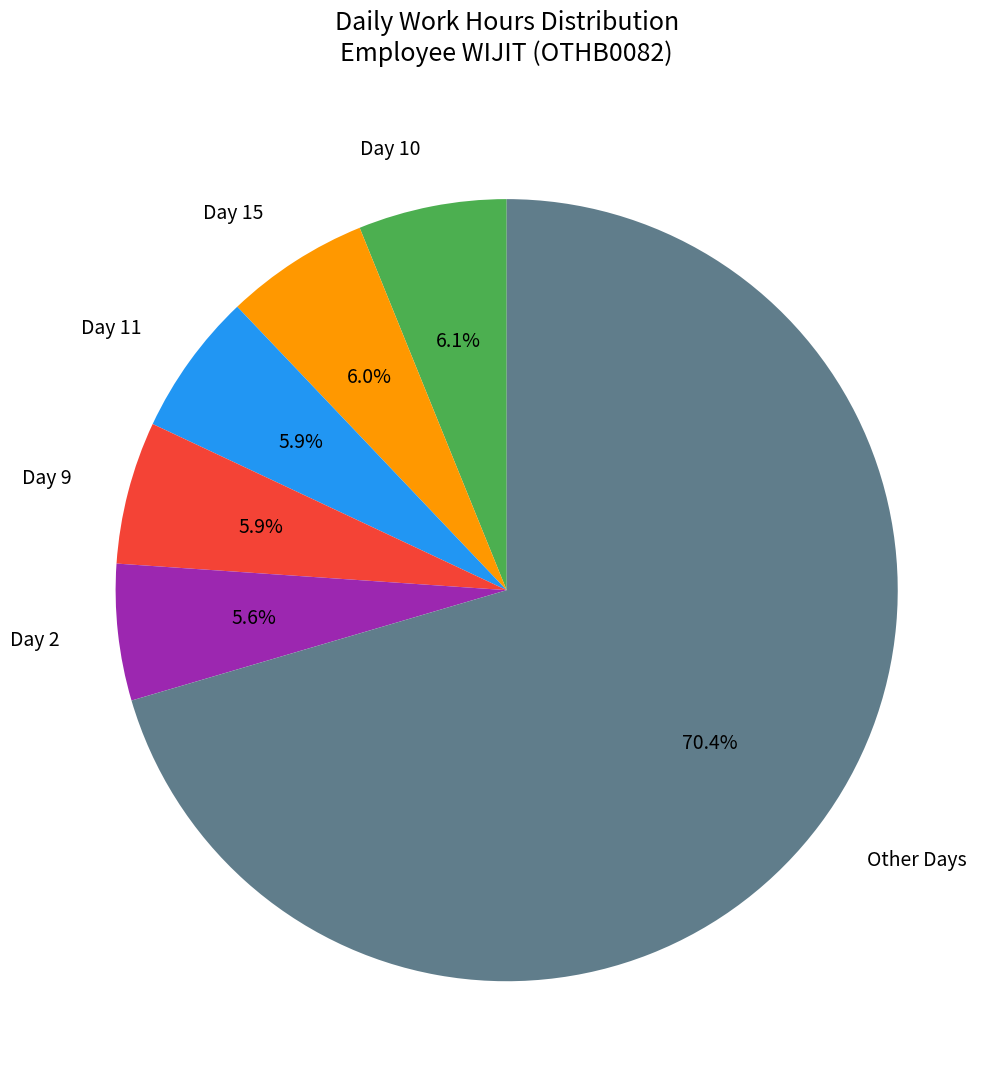

Is there a majority slice in this chart?

Yes